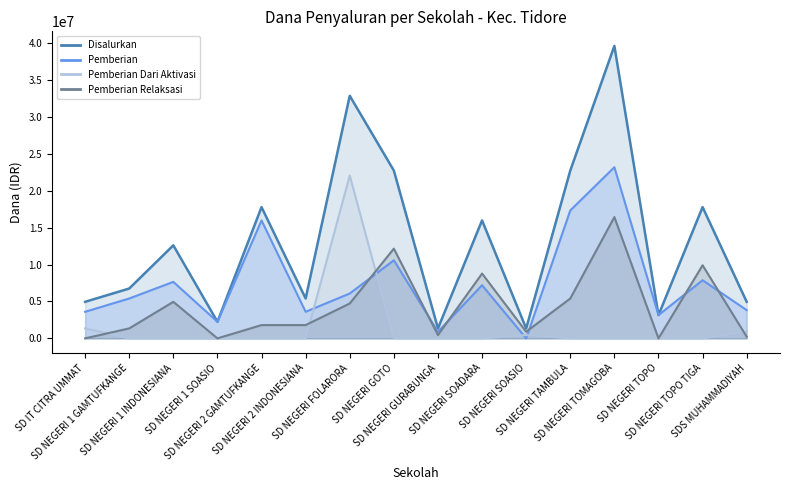

Reading right to left, list all the values displayed in this chart.

Disalurkan: SDS MUHAMMADIYAH=4950000	SD NEGERI TOPO TIGA=17775000	SD NEGERI TOPO=3150000	SD NEGERI TOMAGOBA=39600000	SD NEGERI TAMBULA=22725000	SD NEGERI SOASIO=1350000	SD NEGERI SOADARA=15975000	SD NEGERI GURABUNGA=1350000	SD NEGERI GOTO=22725000	SD NEGERI FOLARORA=32850000	SD NEGERI 2 INDONESIANA=5400000	SD NEGERI 2 GAMTUFKANGE=17775000	SD NEGERI 1 SOASIO=2250000	SD NEGERI 1 INDONESIANA=12600000	SD NEGERI 1 GAMTUFKANGE=6750000	SD IT CITRA UMMAT=4950000
Pemberian: SDS MUHAMMADIYAH=3825000	SD NEGERI TOPO TIGA=7875000	SD NEGERI TOPO=3150000	SD NEGERI TOMAGOBA=23175000	SD NEGERI TAMBULA=17325000	SD NEGERI SOASIO=0	SD NEGERI SOADARA=7200000	SD NEGERI GURABUNGA=900000	SD NEGERI GOTO=10575000	SD NEGERI FOLARORA=6075000	SD NEGERI 2 INDONESIANA=3600000	SD NEGERI 2 GAMTUFKANGE=15975000	SD NEGERI 1 SOASIO=2250000	SD NEGERI 1 INDONESIANA=7650000	SD NEGERI 1 GAMTUFKANGE=5400000	SD IT CITRA UMMAT=3600000
Pemberian Dari Aktivasi: SDS MUHAMMADIYAH=900000	SD NEGERI TOPO TIGA=0	SD NEGERI TOPO=0	SD NEGERI TOMAGOBA=0	SD NEGERI TAMBULA=0	SD NEGERI SOASIO=450000	SD NEGERI SOADARA=0	SD NEGERI GURABUNGA=0	SD NEGERI GOTO=0	SD NEGERI FOLARORA=22050000	SD NEGERI 2 INDONESIANA=0	SD NEGERI 2 GAMTUFKANGE=0	SD NEGERI 1 SOASIO=0	SD NEGERI 1 INDONESIANA=0	SD NEGERI 1 GAMTUFKANGE=0	SD IT CITRA UMMAT=1350000
Pemberian Relaksasi: SDS MUHAMMADIYAH=225000	SD NEGERI TOPO TIGA=9900000	SD NEGERI TOPO=0	SD NEGERI TOMAGOBA=16425000	SD NEGERI TAMBULA=5400000	SD NEGERI SOASIO=900000	SD NEGERI SOADARA=8775000	SD NEGERI GURABUNGA=450000	SD NEGERI GOTO=12150000	SD NEGERI FOLARORA=4725000	SD NEGERI 2 INDONESIANA=1800000	SD NEGERI 2 GAMTUFKANGE=1800000	SD NEGERI 1 SOASIO=0	SD NEGERI 1 INDONESIANA=4950000	SD NEGERI 1 GAMTUFKANGE=1350000	SD IT CITRA UMMAT=0